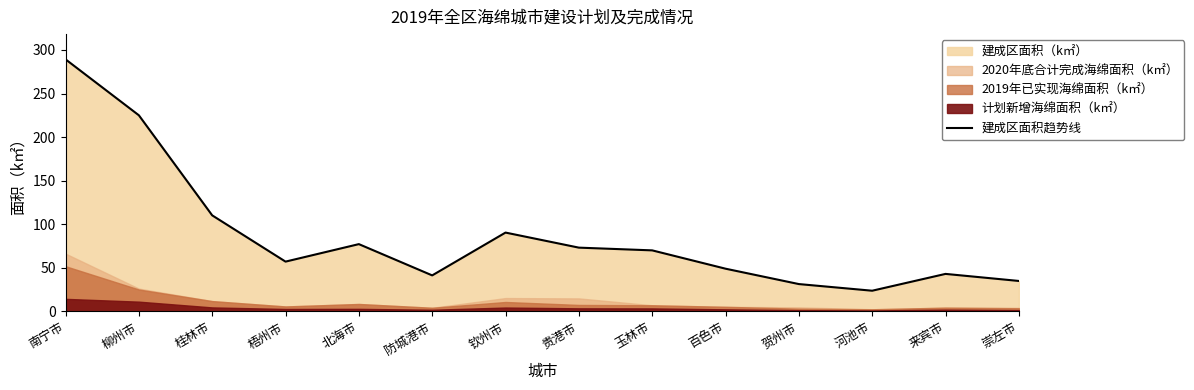

What is the sum of the values at 北海市 and 防城港市?

118.6